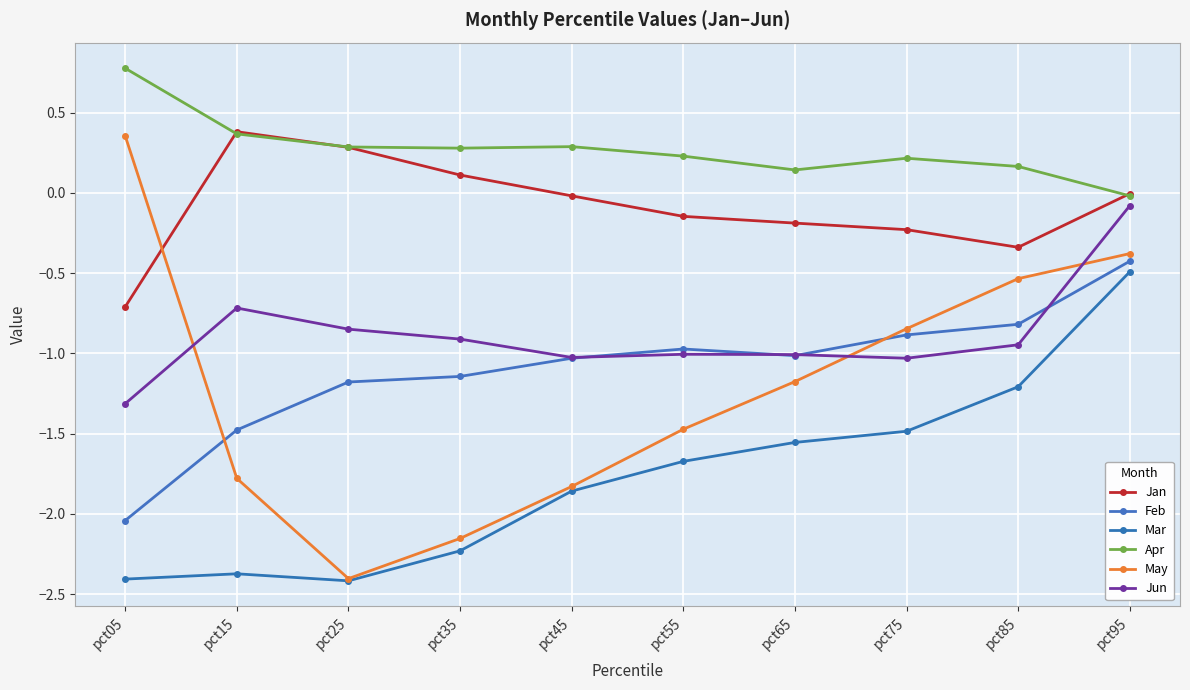

Is it true that Mar equals -1.2 at pct85?

True